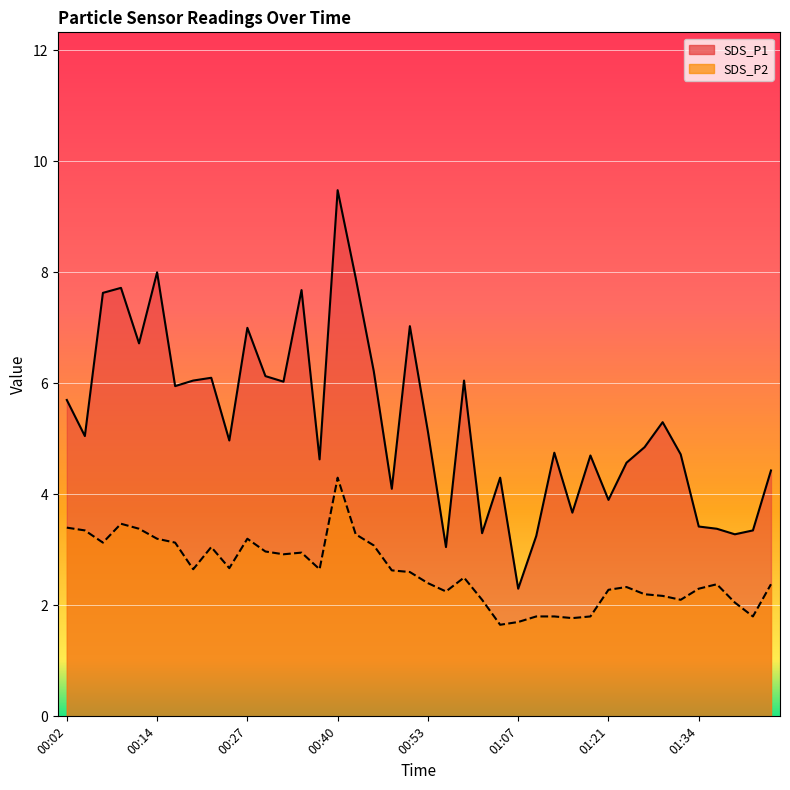

How many data points in SDS_P1 are above 5?

20